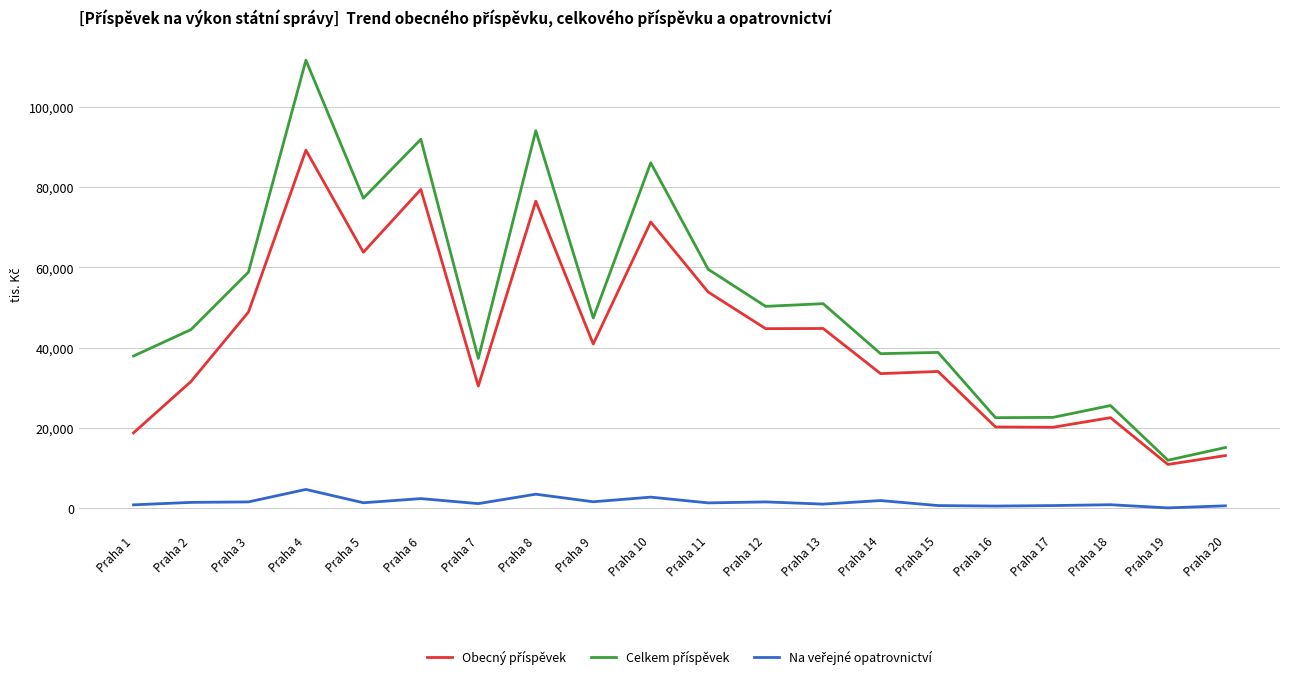

Which category has the highest value across all series?

Praha 4